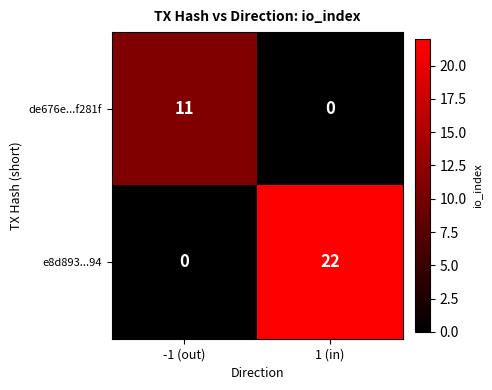

Reading right to left, extract all data points from this chart.

de676e...f281f: 0	11
e8d893...94: 22	0